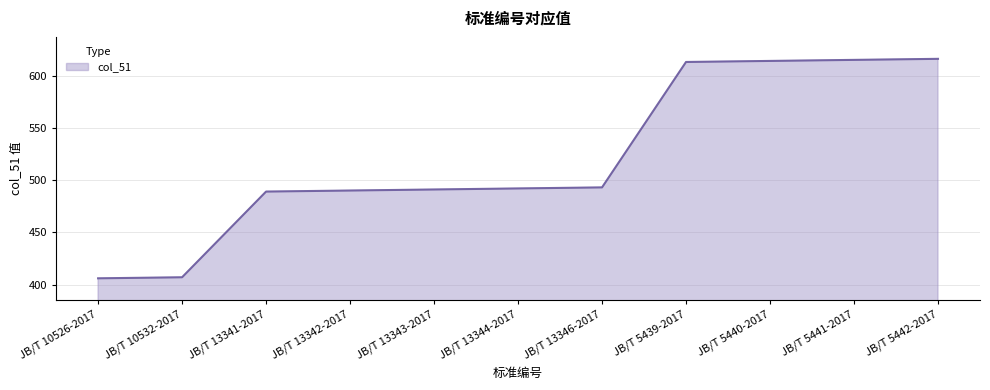

What is the change in value from JB/T 13342-2017 to JB/T 5442-2017?

+126